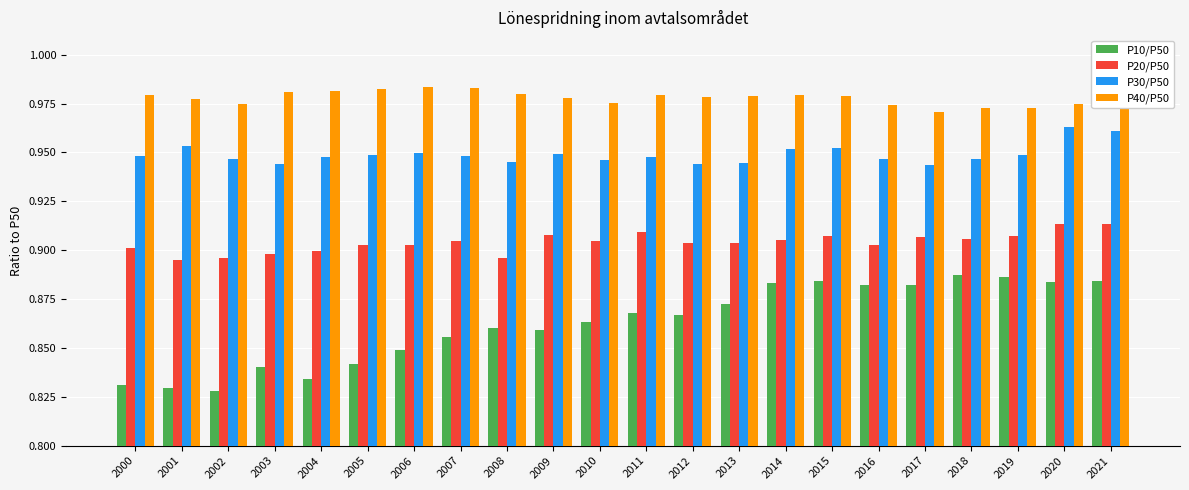

What is the sum of all P20/P50 values?

19.9